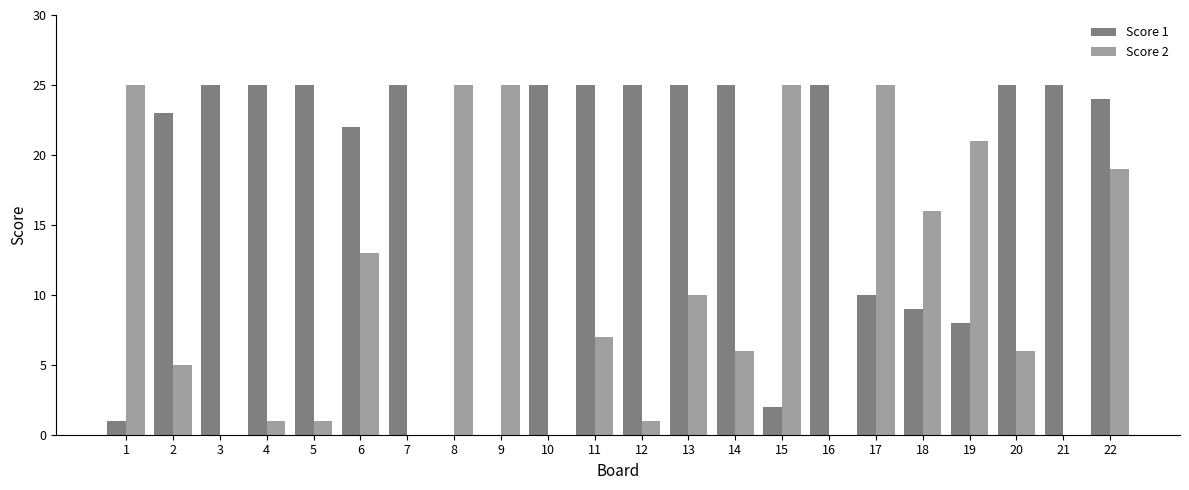

Which series changed the most between 11 and 18?

Score 1